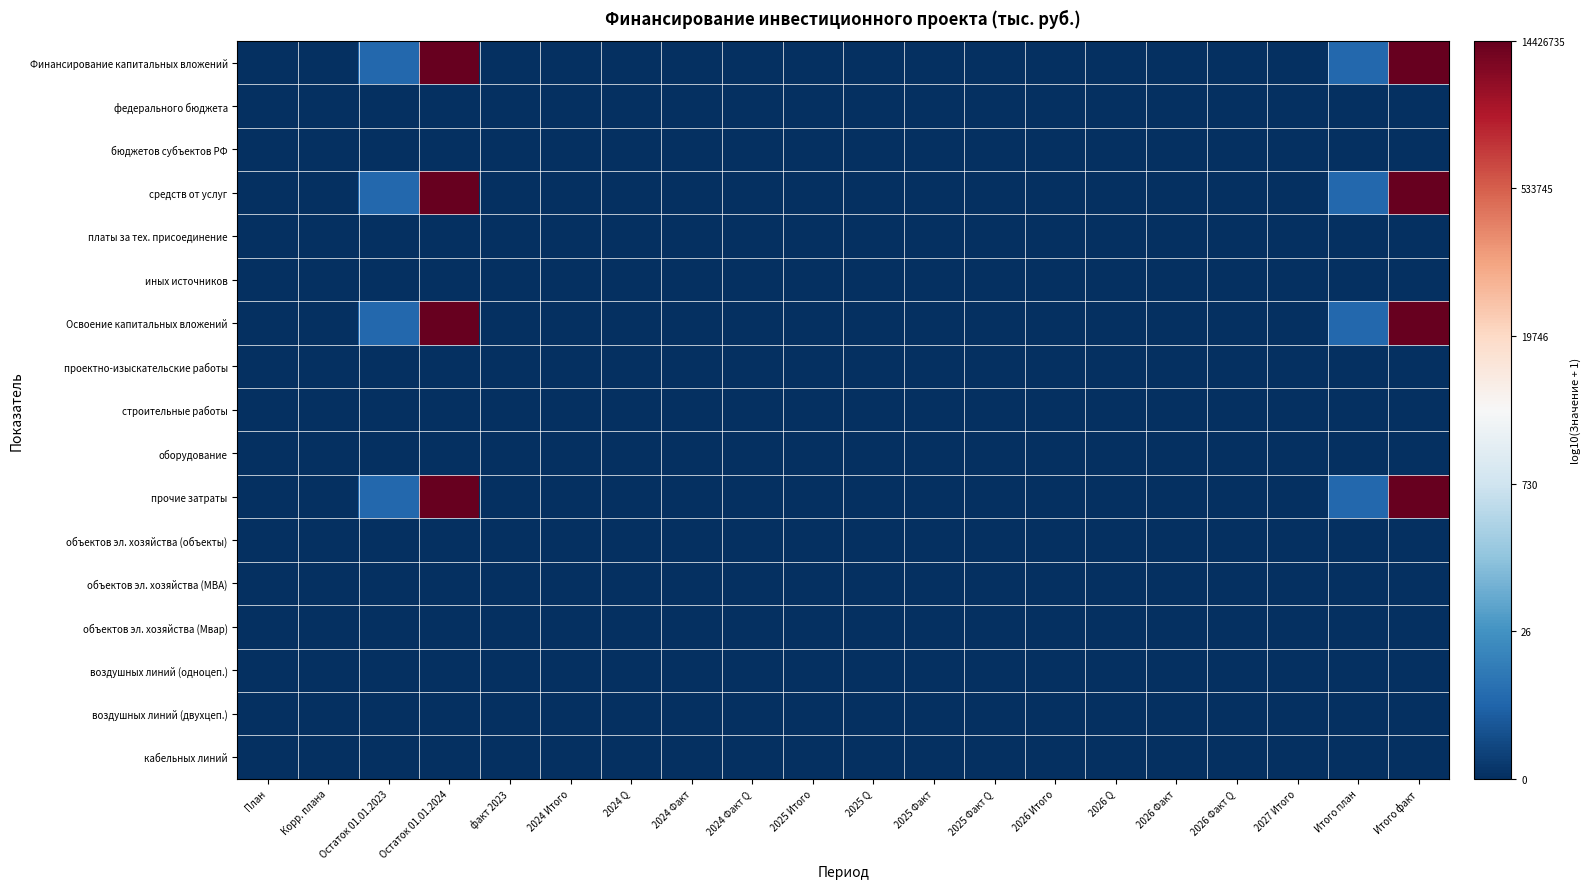

Which label corresponds to the largest value in the chart?

Остаток 01.01.2024